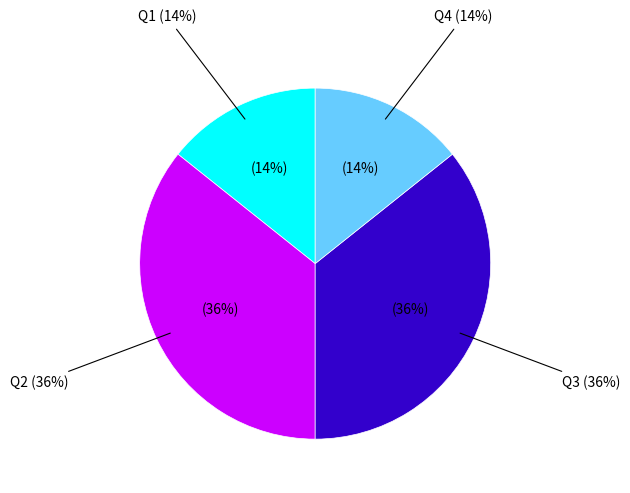

Rank the categories by value from lowest to highest.

Q1, Q4, Q2, Q3